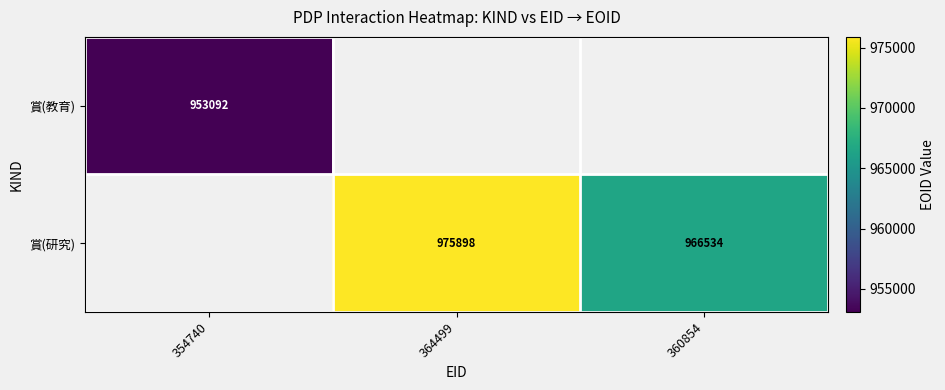

True or false: 賞(研究) has a value of 966534 at 360854.

True